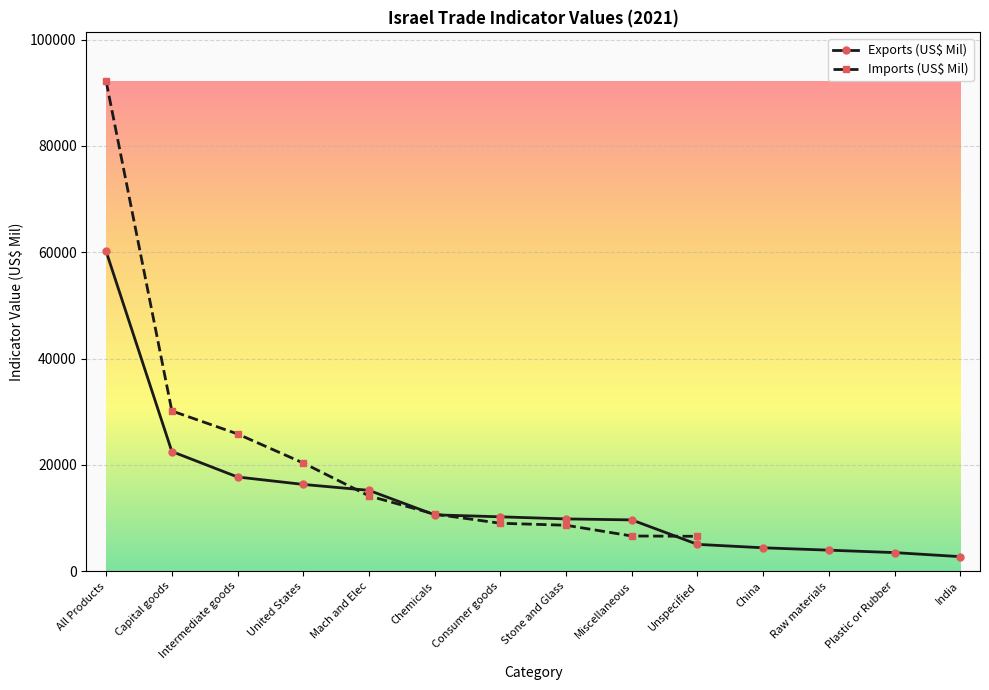

What are all the series names shown in the legend?

Exports (US$ Mil), Imports (US$ Mil)